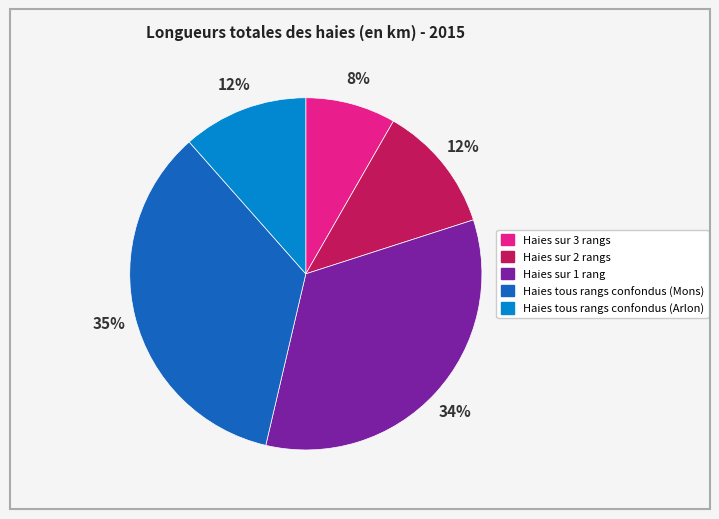

Is Haies sur 1 rang the majority of the pie?

No